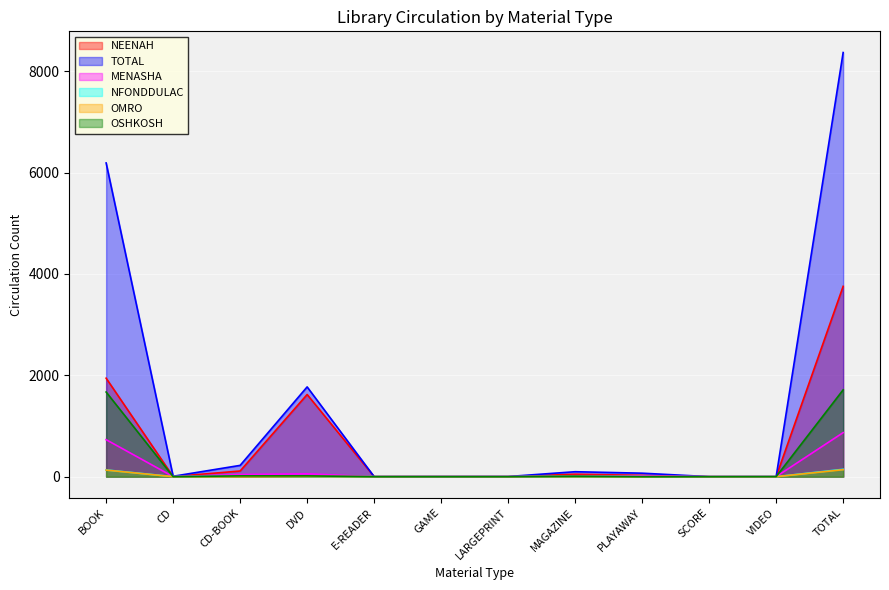

Which has a higher value, CD-BOOK or CD?

CD-BOOK